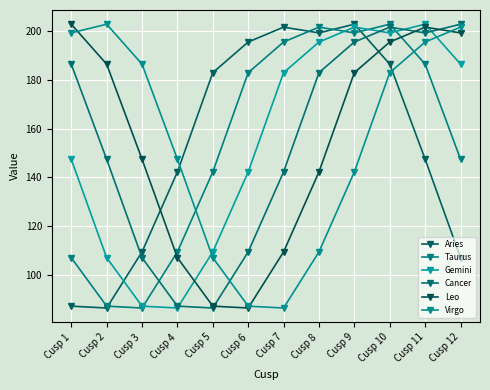

What is the value of the Leo point at the 3rd from the left?

147.5